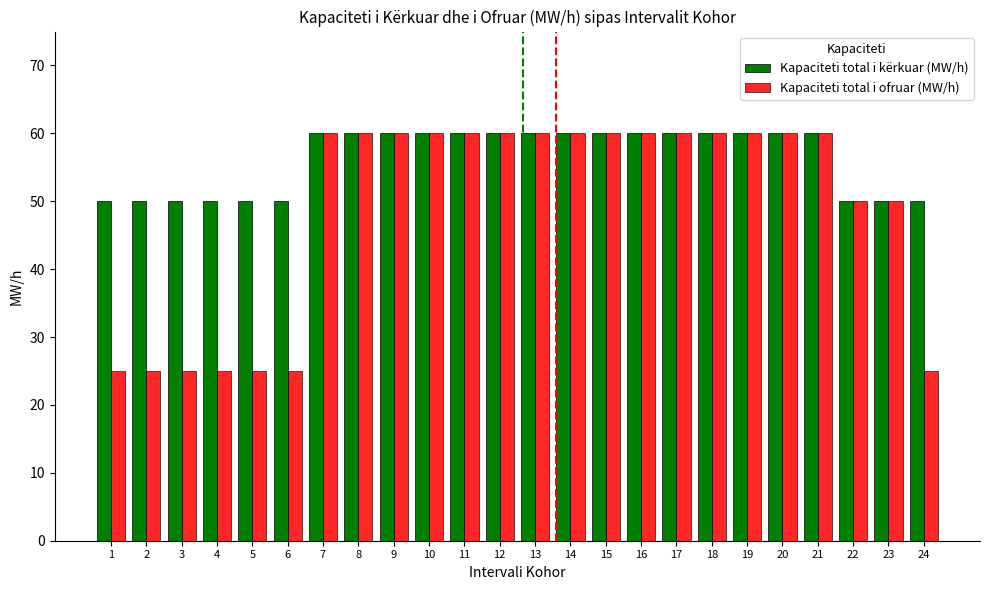

The value of Kapaciteti total i kërkuar (MW/h) at 16 is 86. True or false?

False